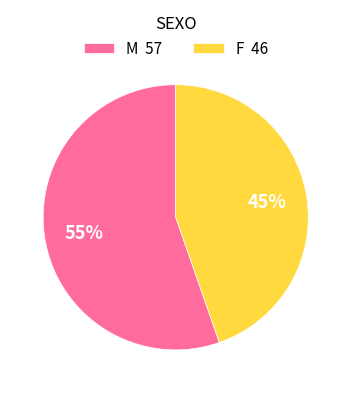

Rank the categories by value from highest to lowest.

M, F